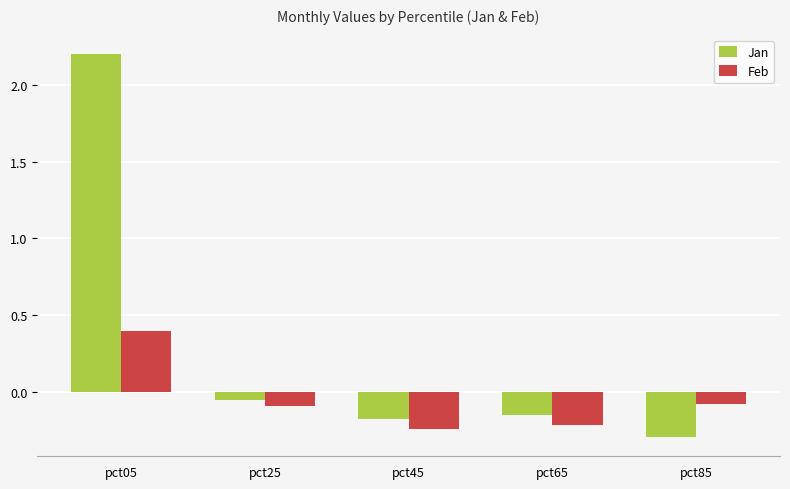

True or false: Jan has a value of -0.3 at pct85.

True